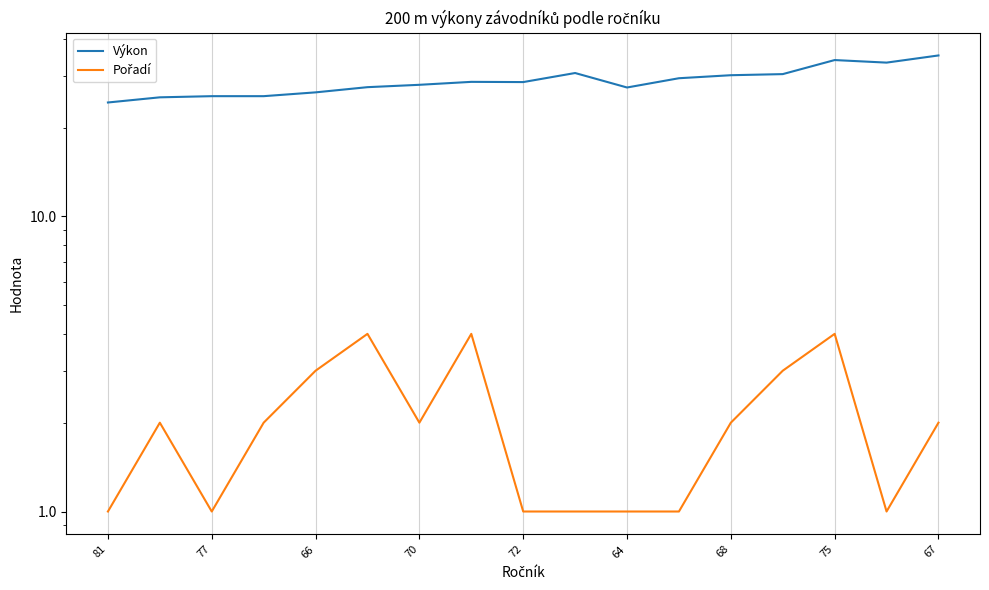

True or false: Výkon has more than 1 interior local peaks.

True